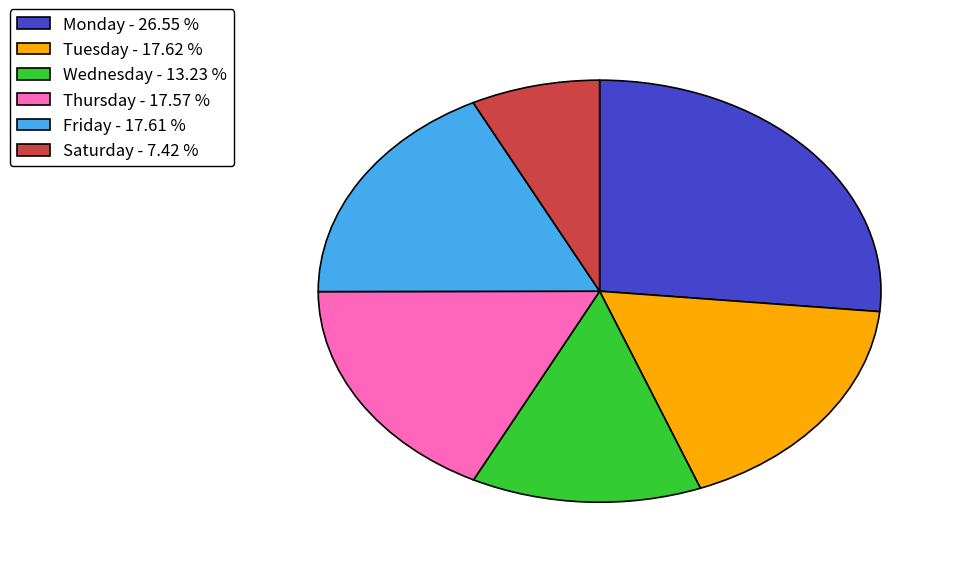

What is the ratio of the value at Saturday - 7.42 % to the value at Thursday - 17.57 %?

0.4